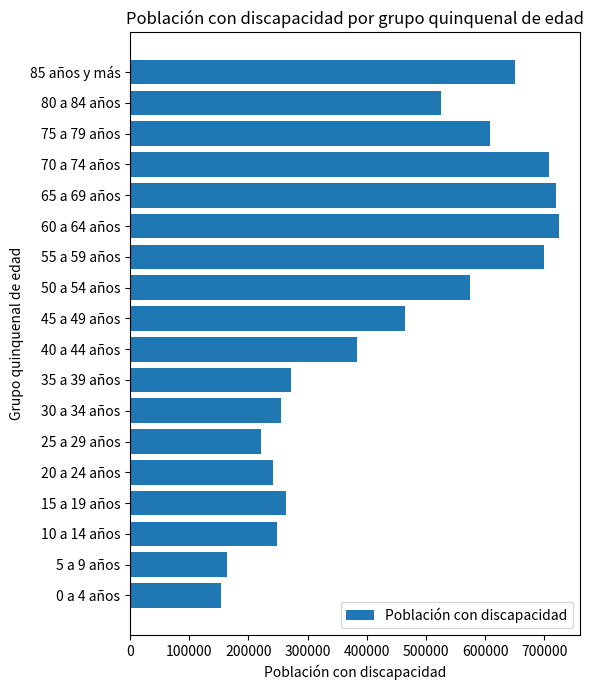

What is the minimum value shown in the chart?

154208